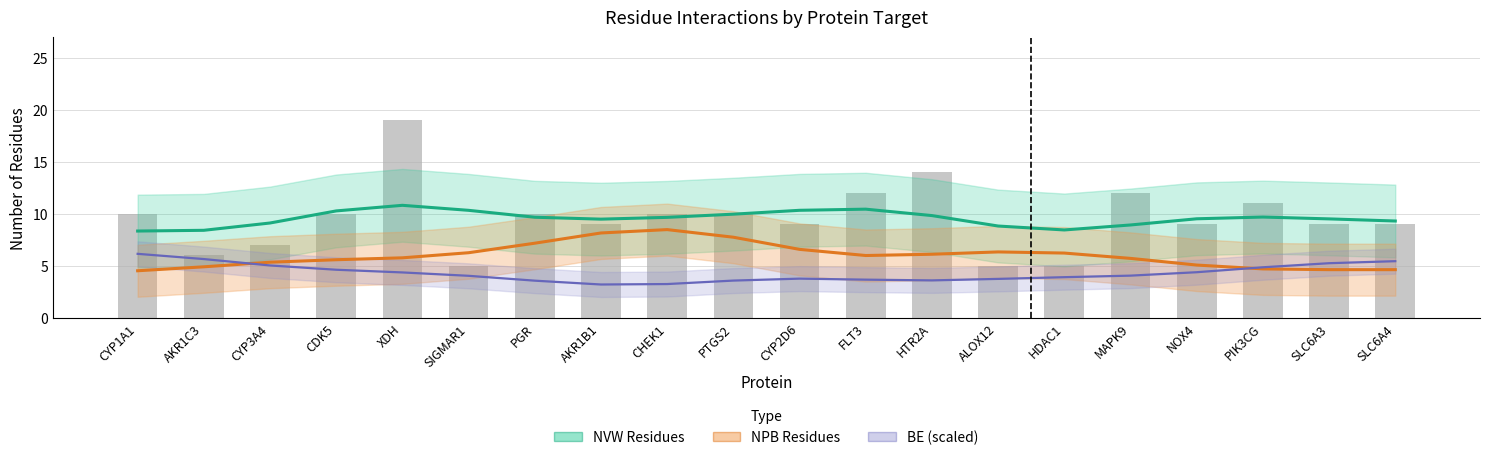

Is it true that NPB (Non-Polar Bonds) equals 8.2 at AKR1B1?

True